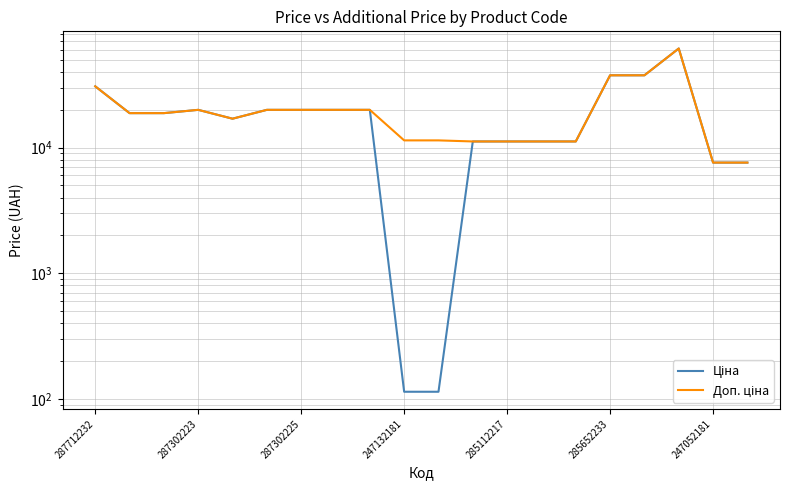

Between 12 and 11, which is larger?

12